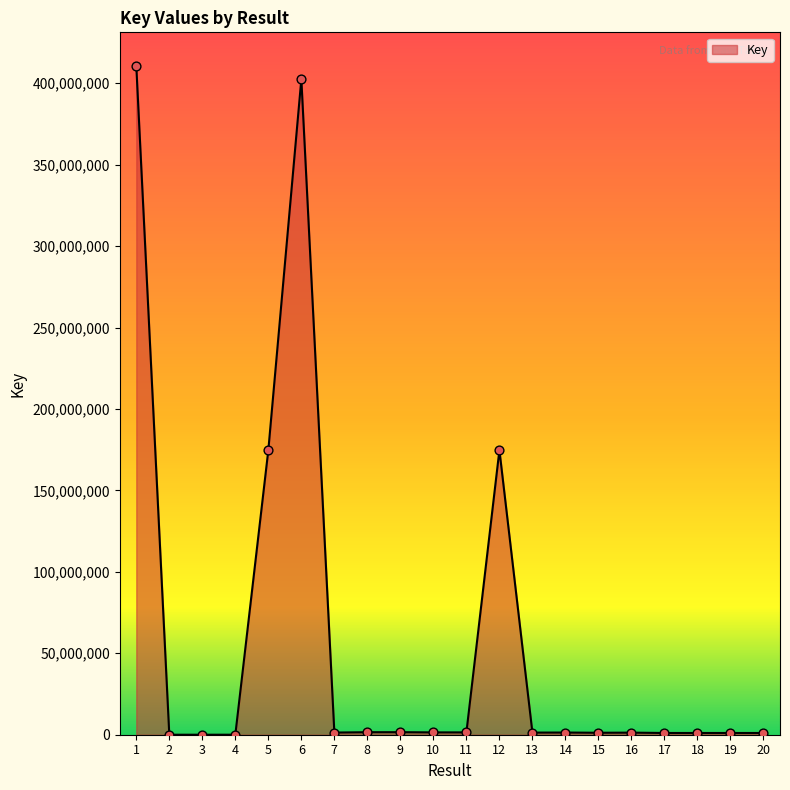

What is the change in value from 3 to 16?

+1283906